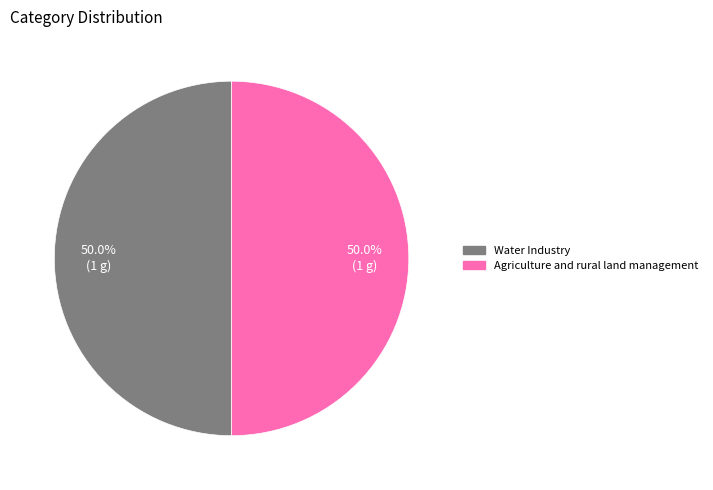

What percentage is the Water Industry slice, to the nearest percent?

50%